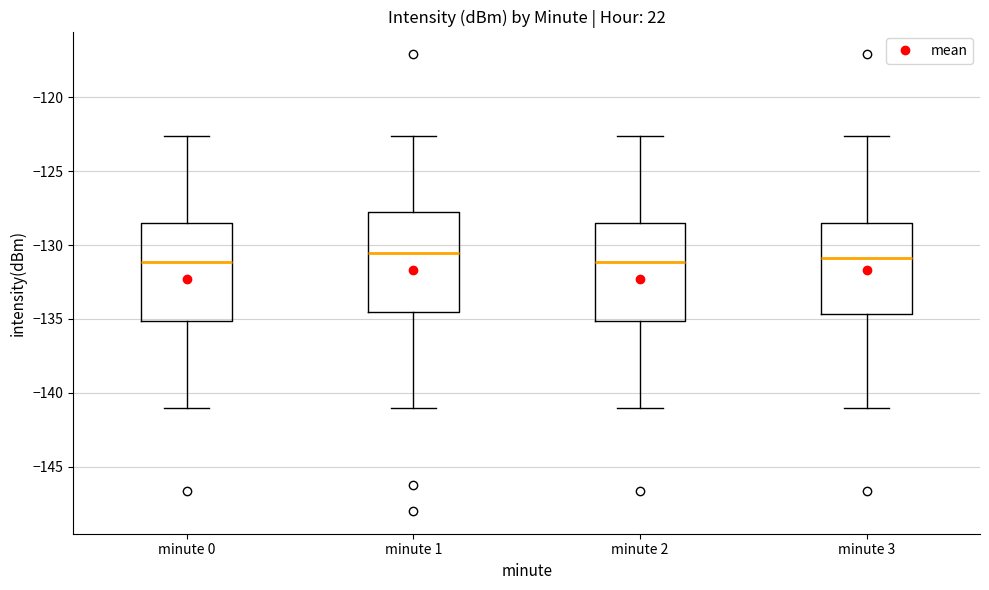

Reading left to right, transcribe this box plot: for each box, give where its median line is, the range the box spans, and where its two whiskers end, as read against the y-axis. The values are not printed on the chart, so give them approximately, as read against the axis.

minute 0: median -131.0, box -135.0 to -128.5, whiskers -141.0 to -122.5
minute 1: median -130.5, box -134.5 to -128.0, whiskers -141.0 to -122.5
minute 2: median -131.0, box -135.0 to -128.5, whiskers -141.0 to -122.5
minute 3: median -131.0, box -134.5 to -128.5, whiskers -141.0 to -122.5